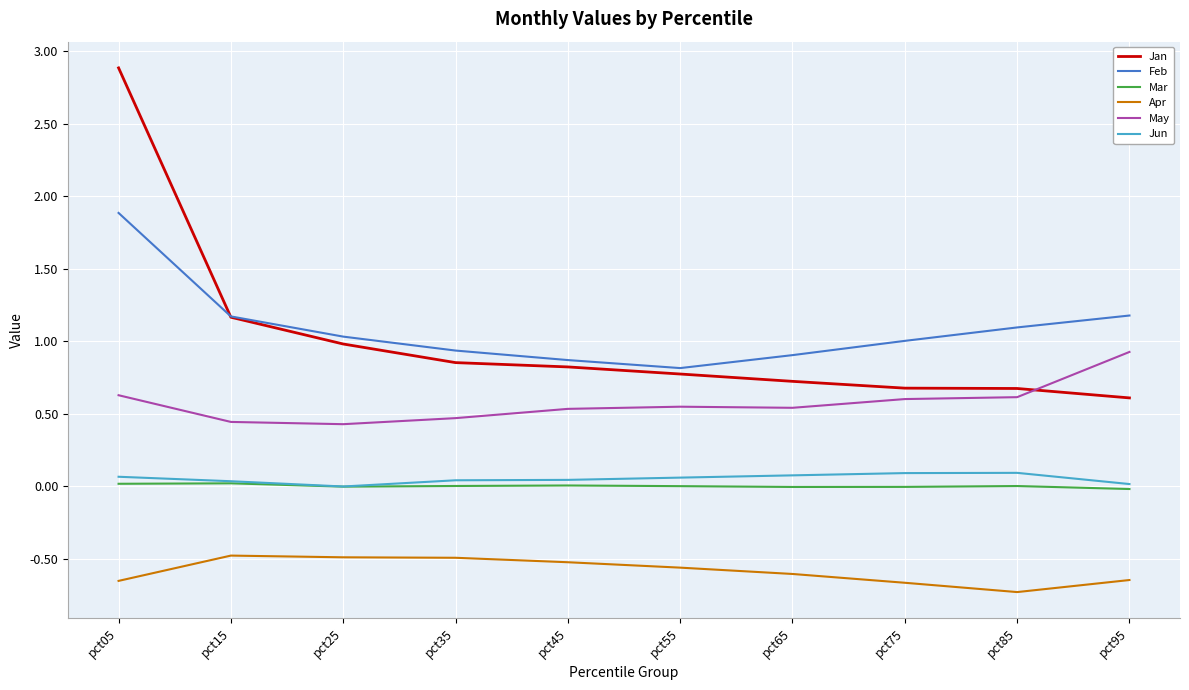

The Jan series shows 0.2 at pct85. True or false?

False